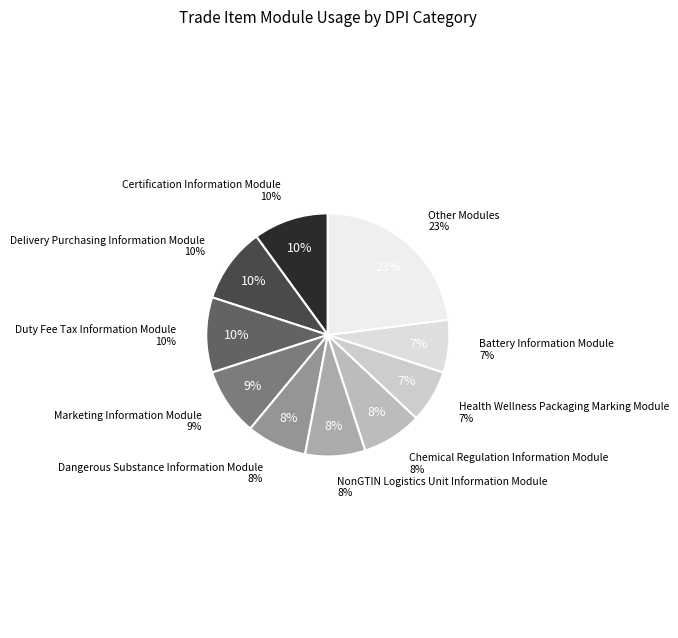

Which category has the biggest portion of the pie?

Other Modules